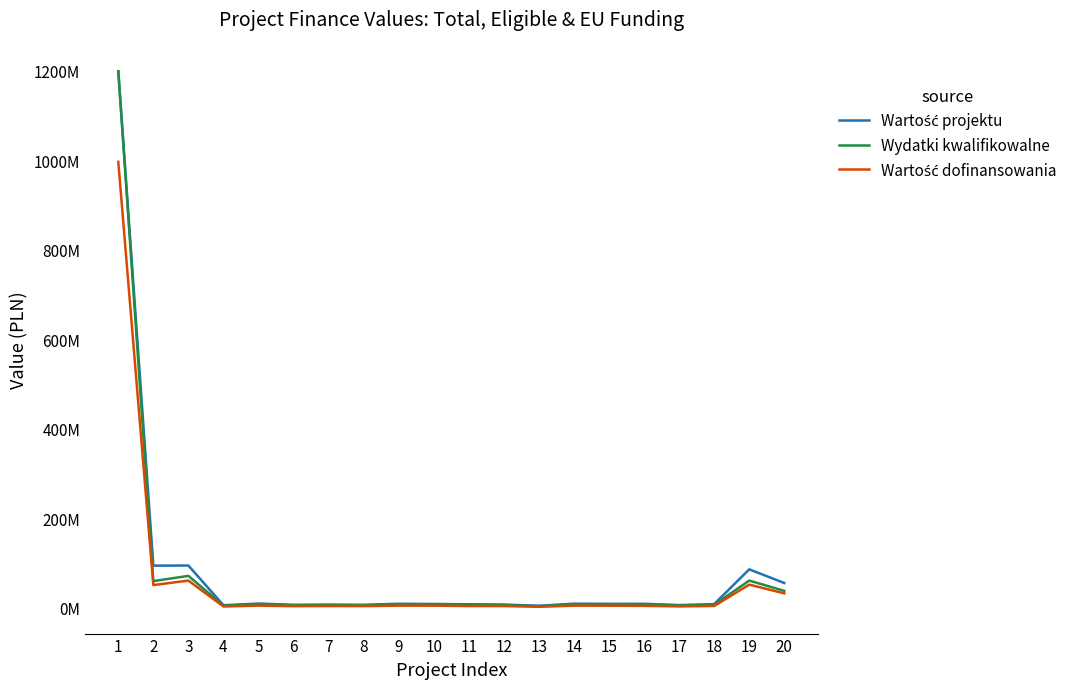

What is the sum of all Wartość projektu values?

1632227874.2